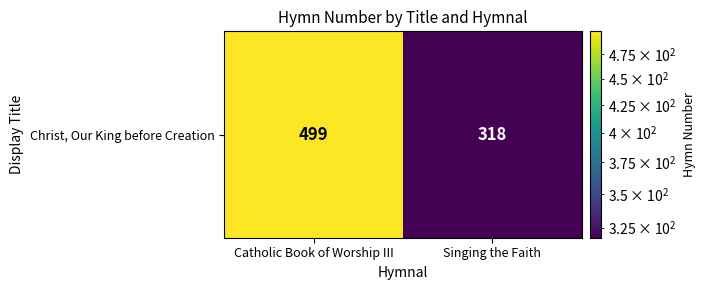

Reading left to right, list all the values displayed in this chart.

499	318